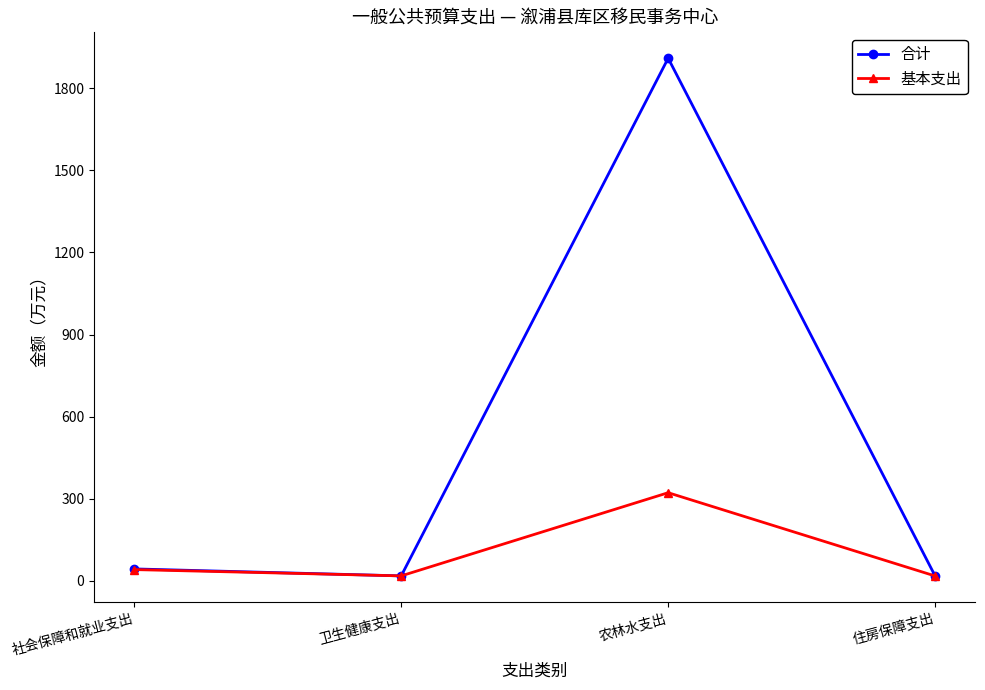

Which series has the widest spread of values?

合计